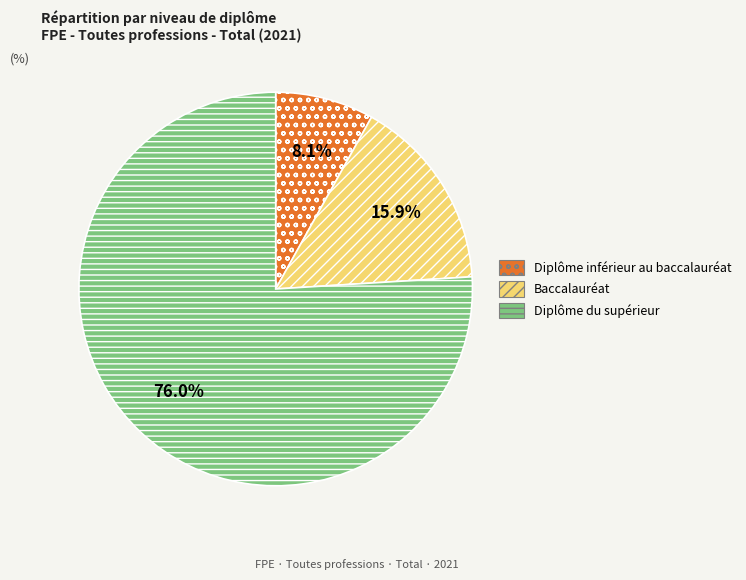

Between Diplôme inférieur au baccalauréat and Diplôme du supérieur, which is larger?

Diplôme du supérieur